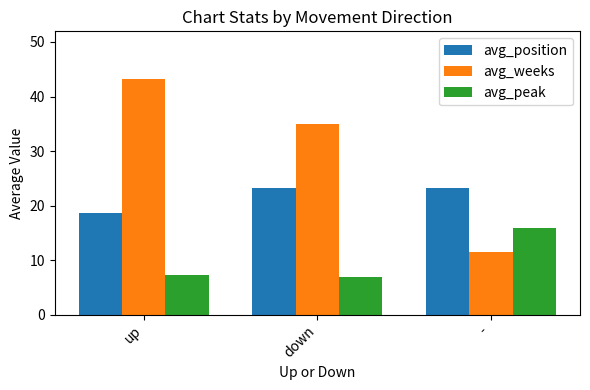

The value of avg_peak at - is 16.0. True or false?

True